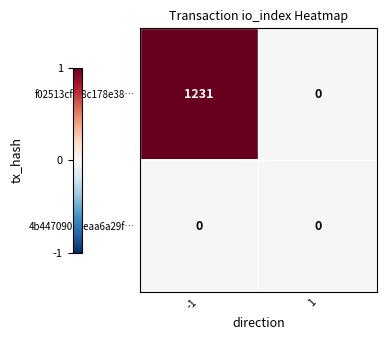

Which series changed the most between -1 and 1?

f02513cff88c178e38…